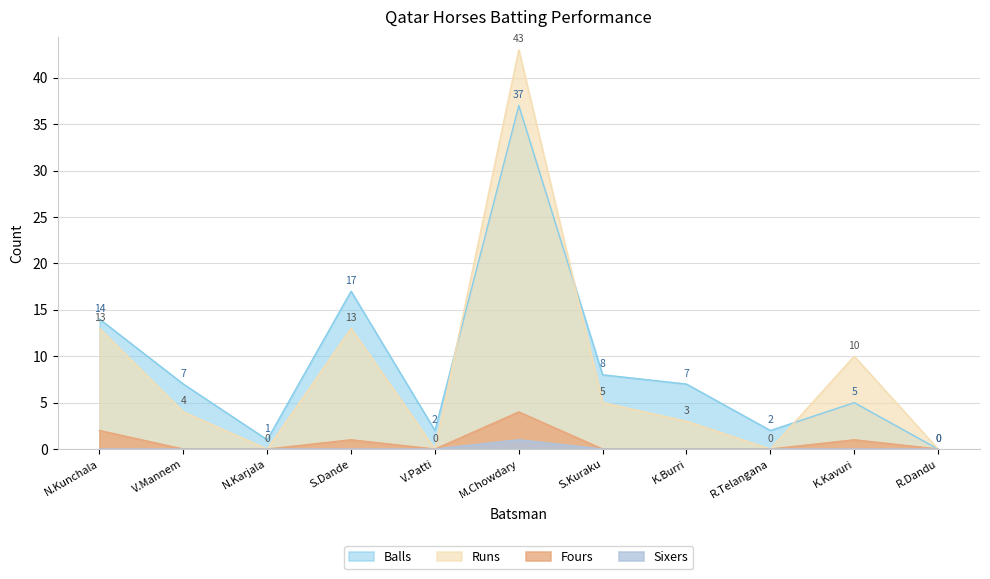

What is the sum of the Runs values at K.Kavuri and R.Dandu?

10